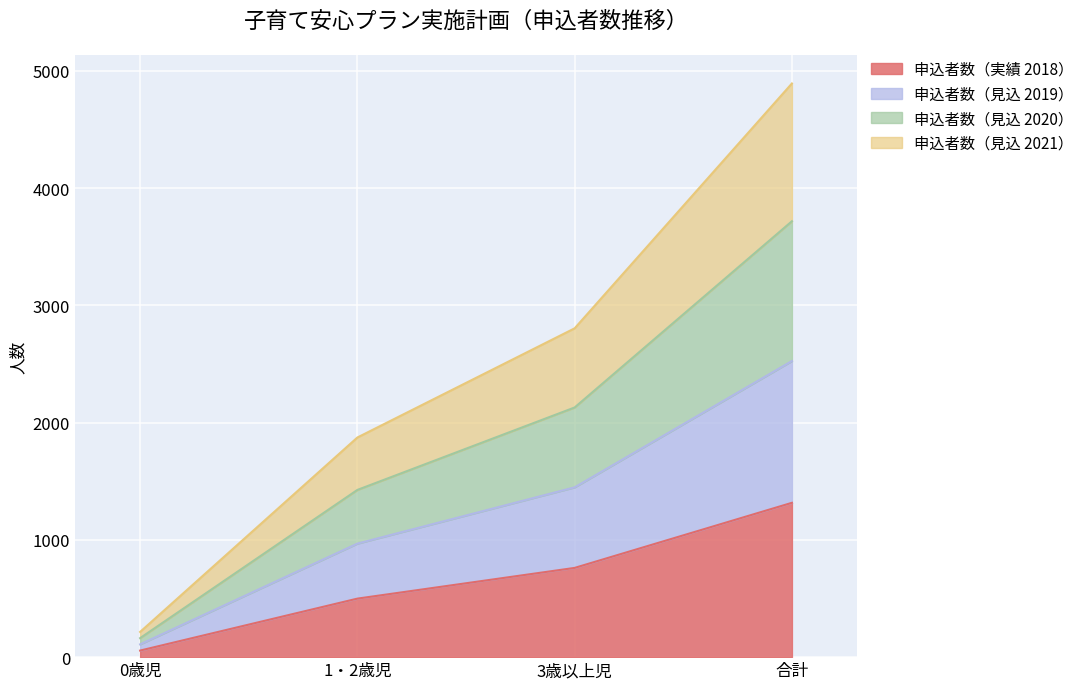

What is the label of the 3rd point from the left?

3歳以上児